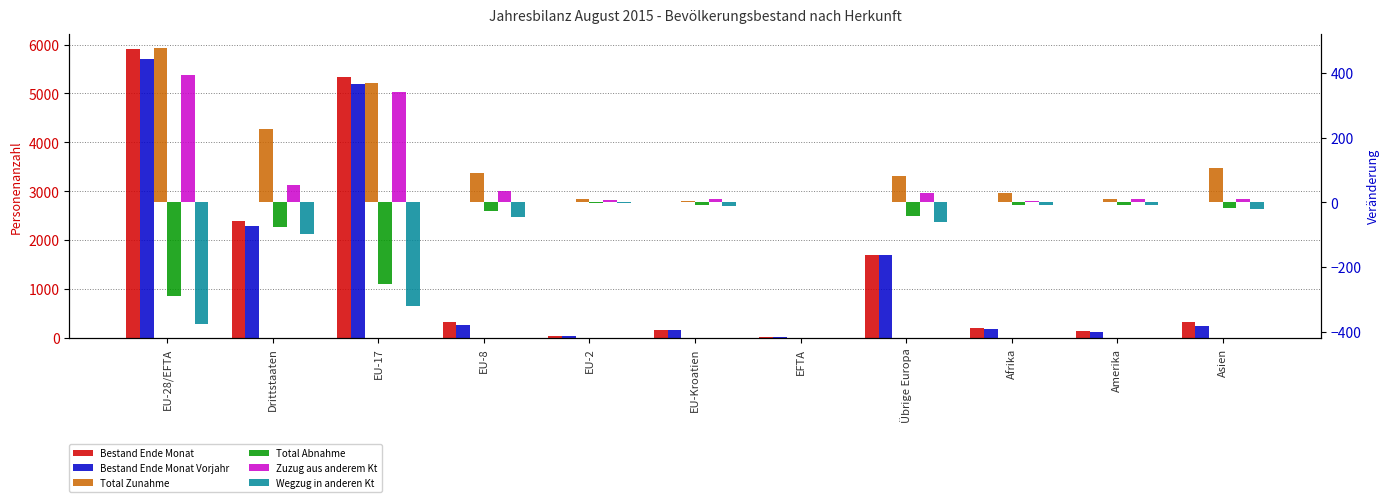

What is the total value across all series at Übrige Europa?

3412